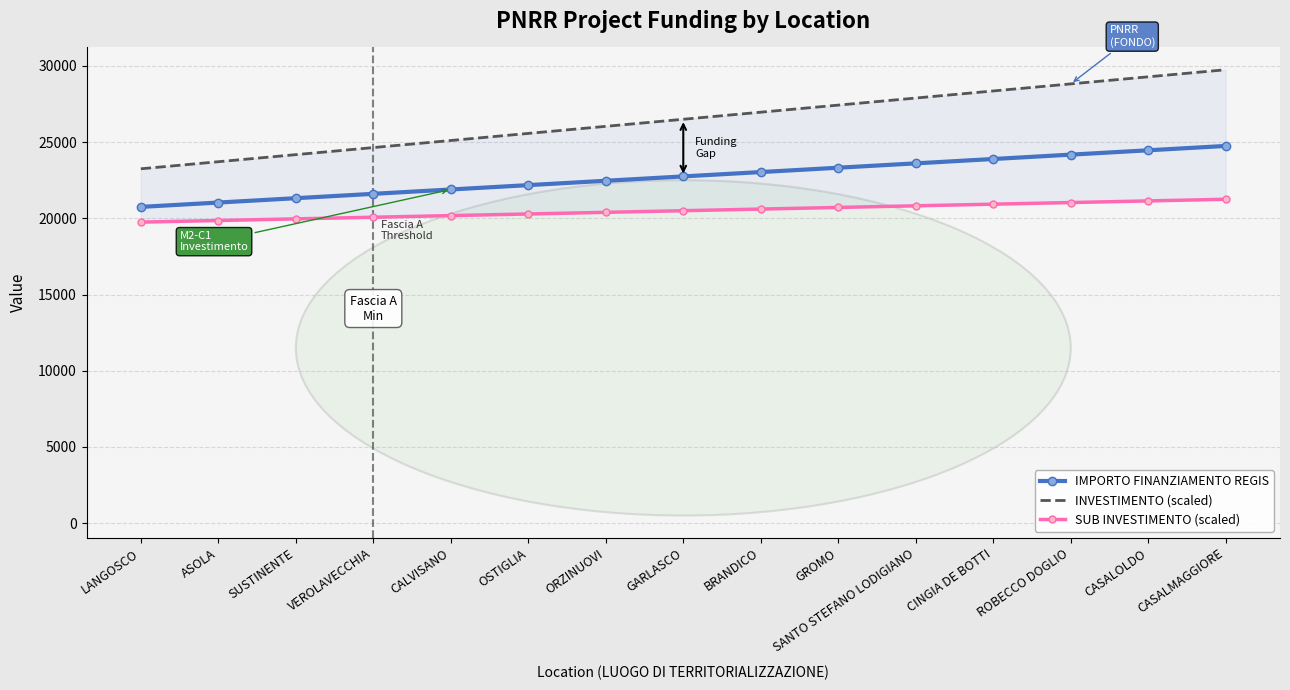

At which label is IMPORTO FINANZIAMENTO REGIS closest to 22750?

GARLASCO